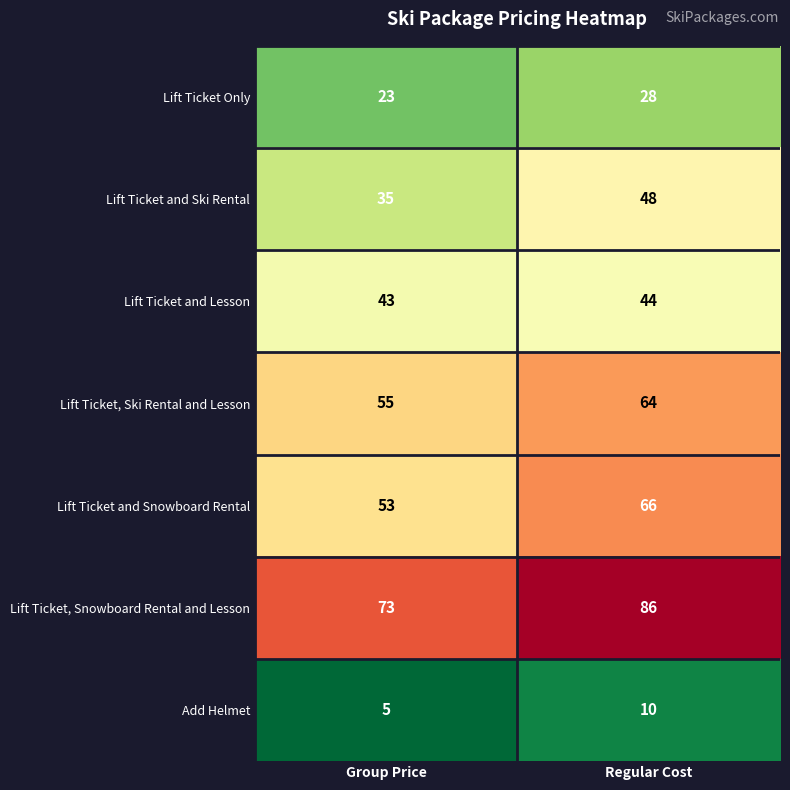

What is the difference between the highest and lowest values at Group Price?

68